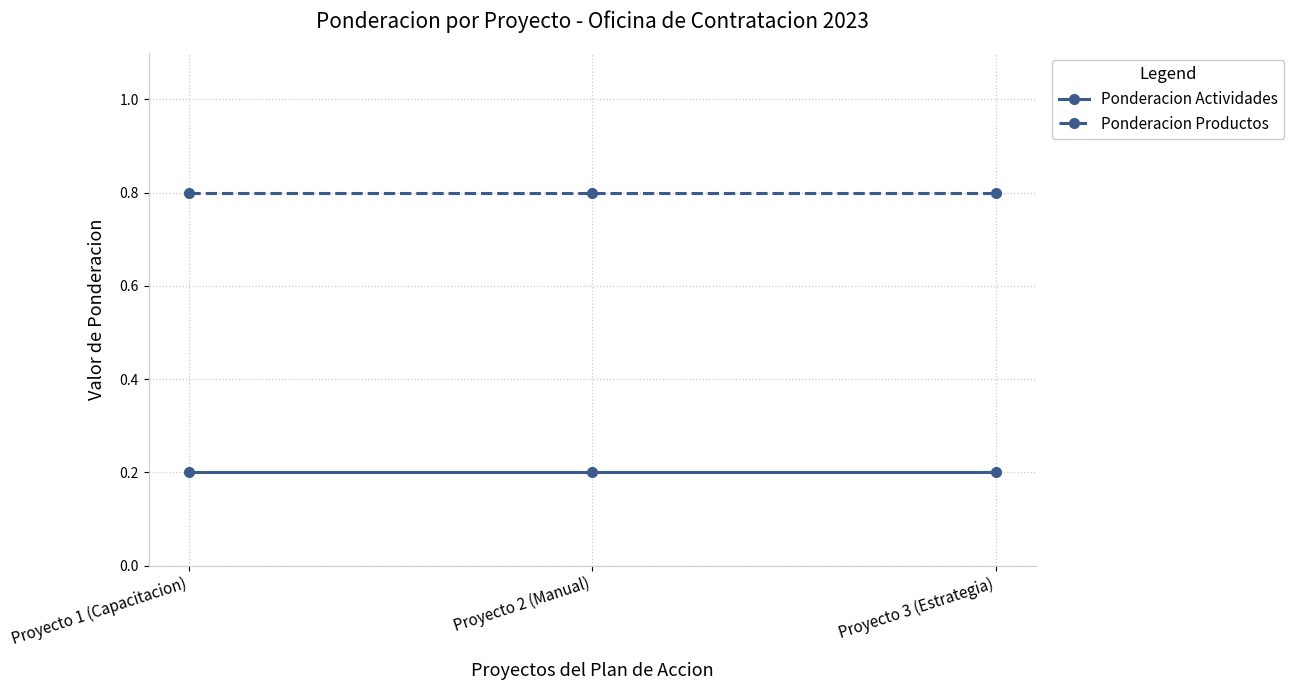

What is the value of the Ponderacion Productos point at the 1st from the left?

0.8